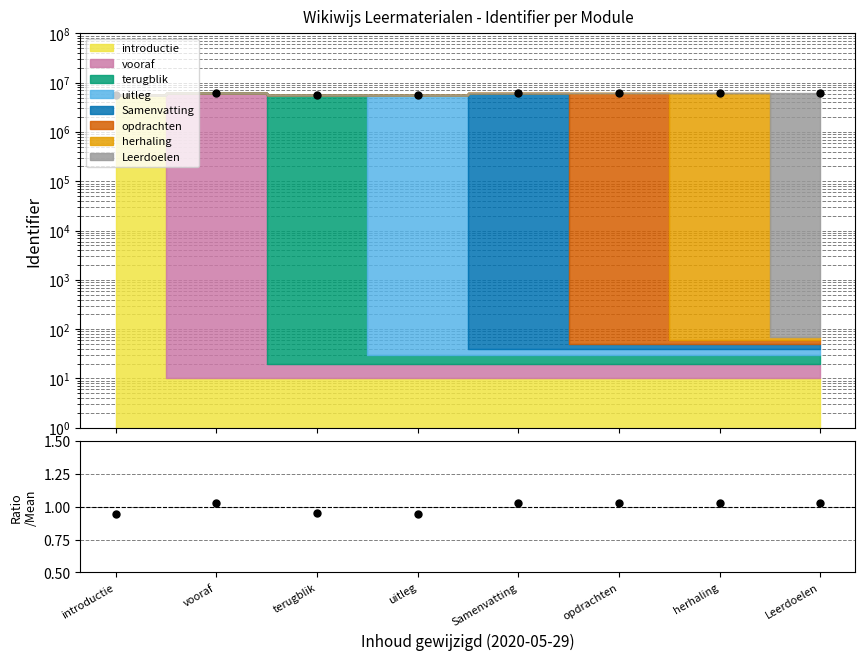

How many lines are shown in the chart?

2